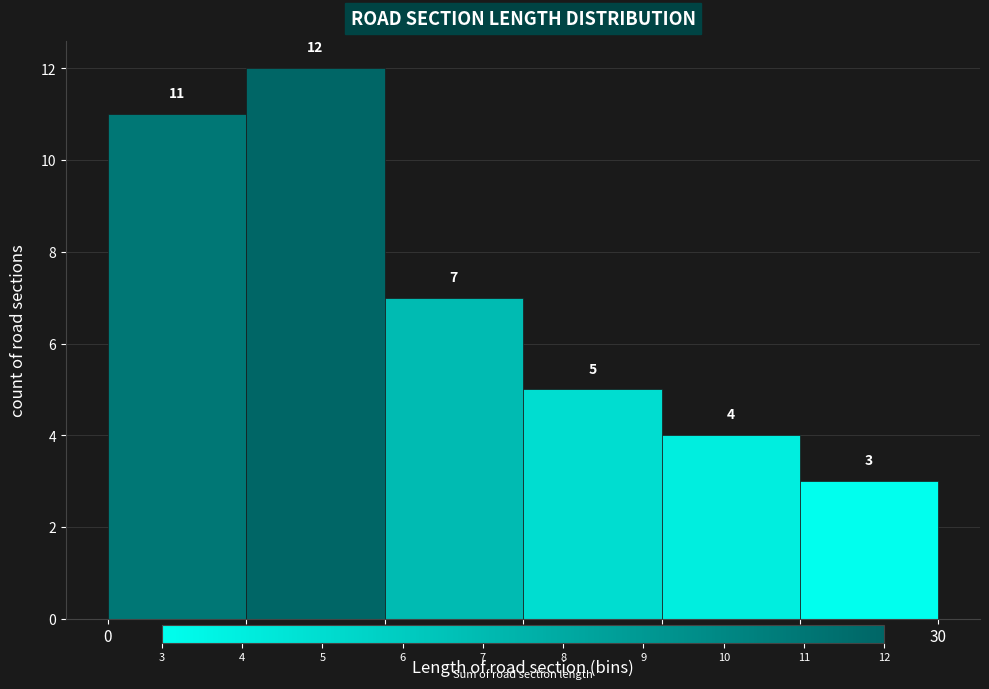

What is the height of the bar covering 0 to 5 on the x-axis?

11